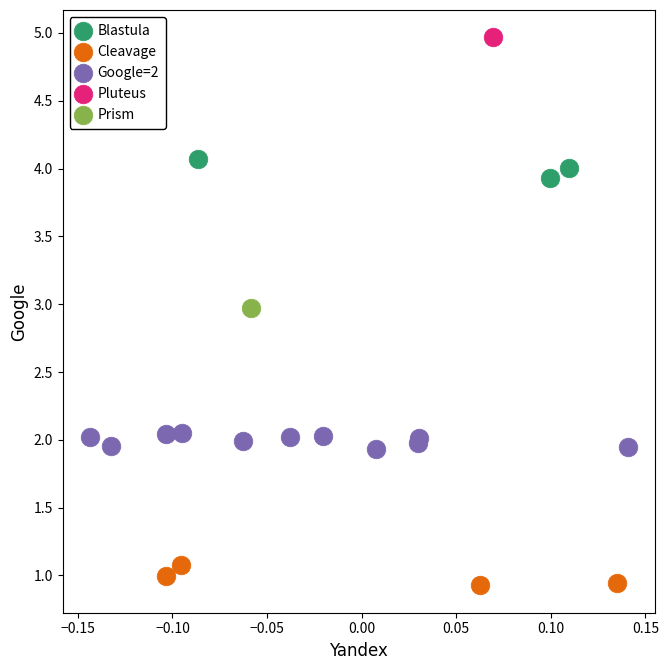

What are all the series names shown in the legend?

Blastula, Cleavage, Google=2, Pluteus, Prism